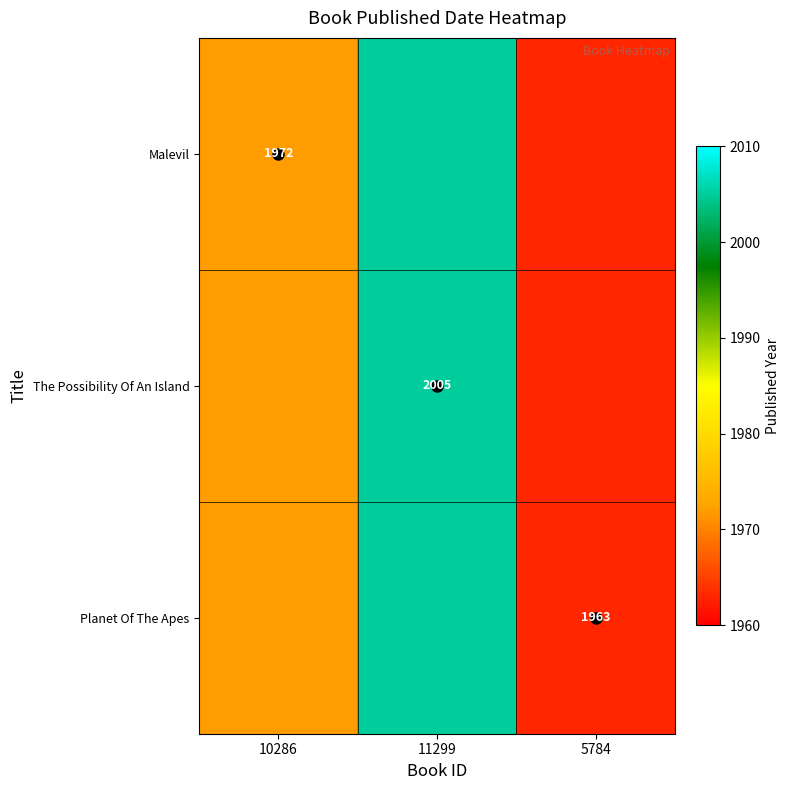

At 5784, list the series in order from largest to smallest.

Malevil, The Possibility Of An Island, Planet Of The Apes